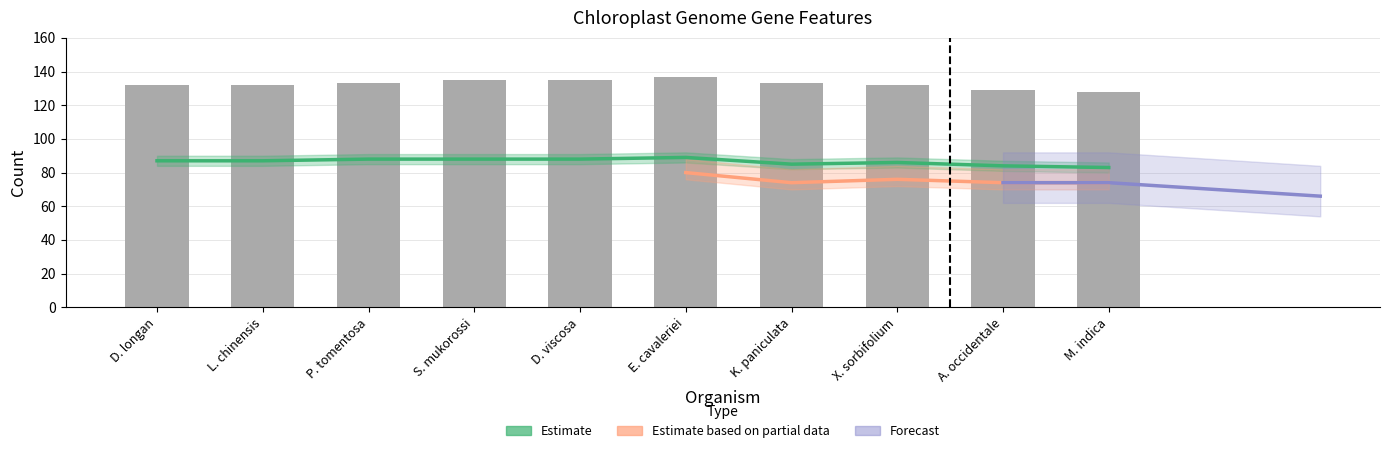

What is the label of the 9th bar from the right?

Litchi chinensis